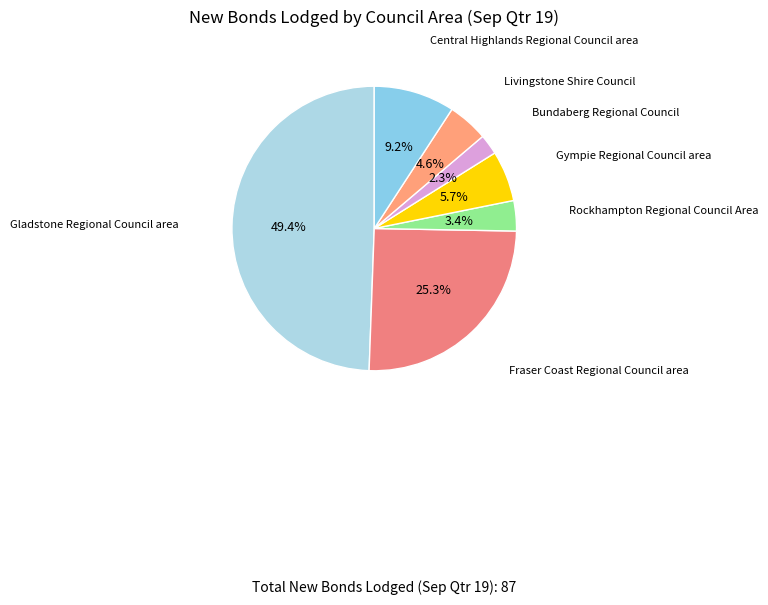

To the nearest percent, what is the average slice percentage?

14%